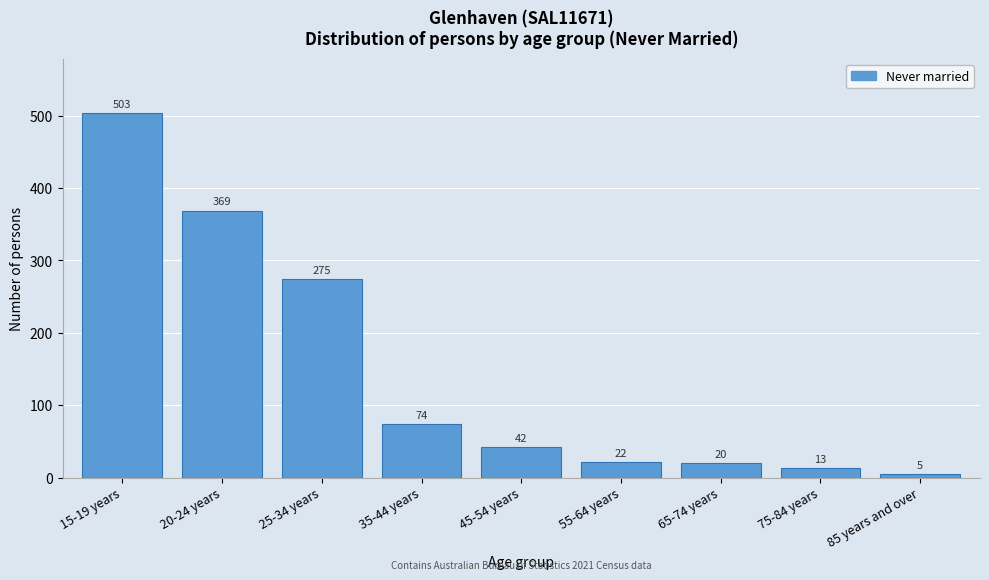

Reading left to right, transcribe all the data shown in this chart.

15-19 years=503	20-24 years=369	25-34 years=275	35-44 years=74	45-54 years=42	55-64 years=22	65-74 years=20	75-84 years=13	85 years and over=5